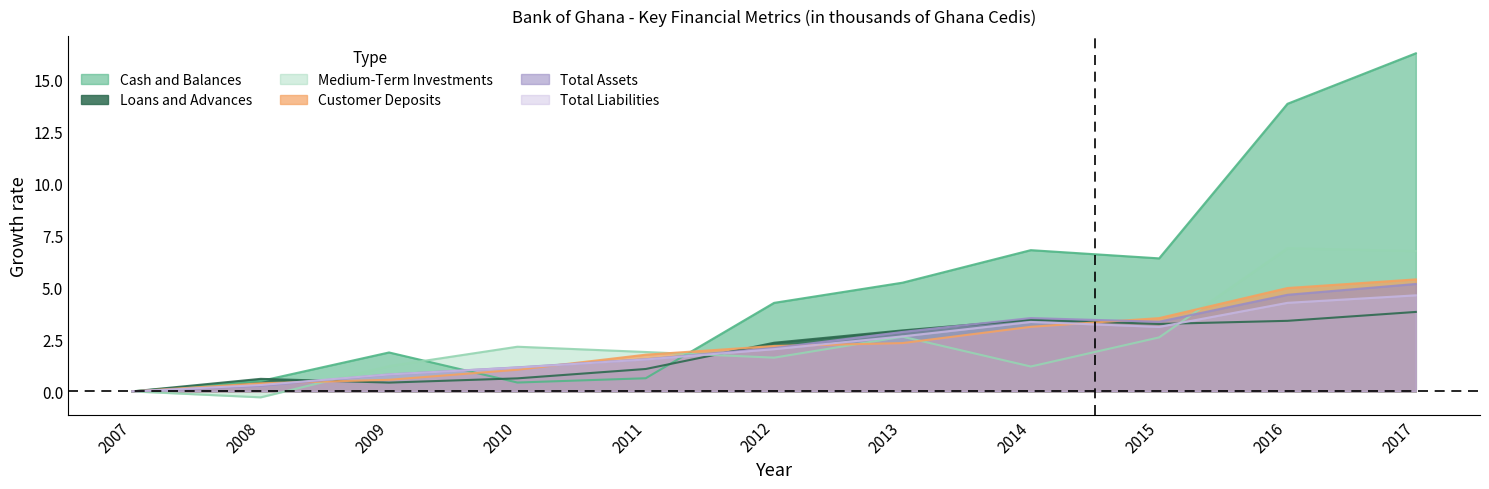

At which category does Cash and Balances reach its first local valley?

2010